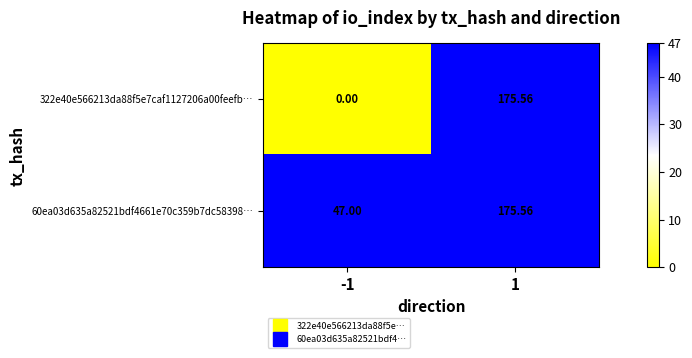

Which series changed the most between -1 and 1?

322e40e566213da88f5e7caf1127206a00feefb…